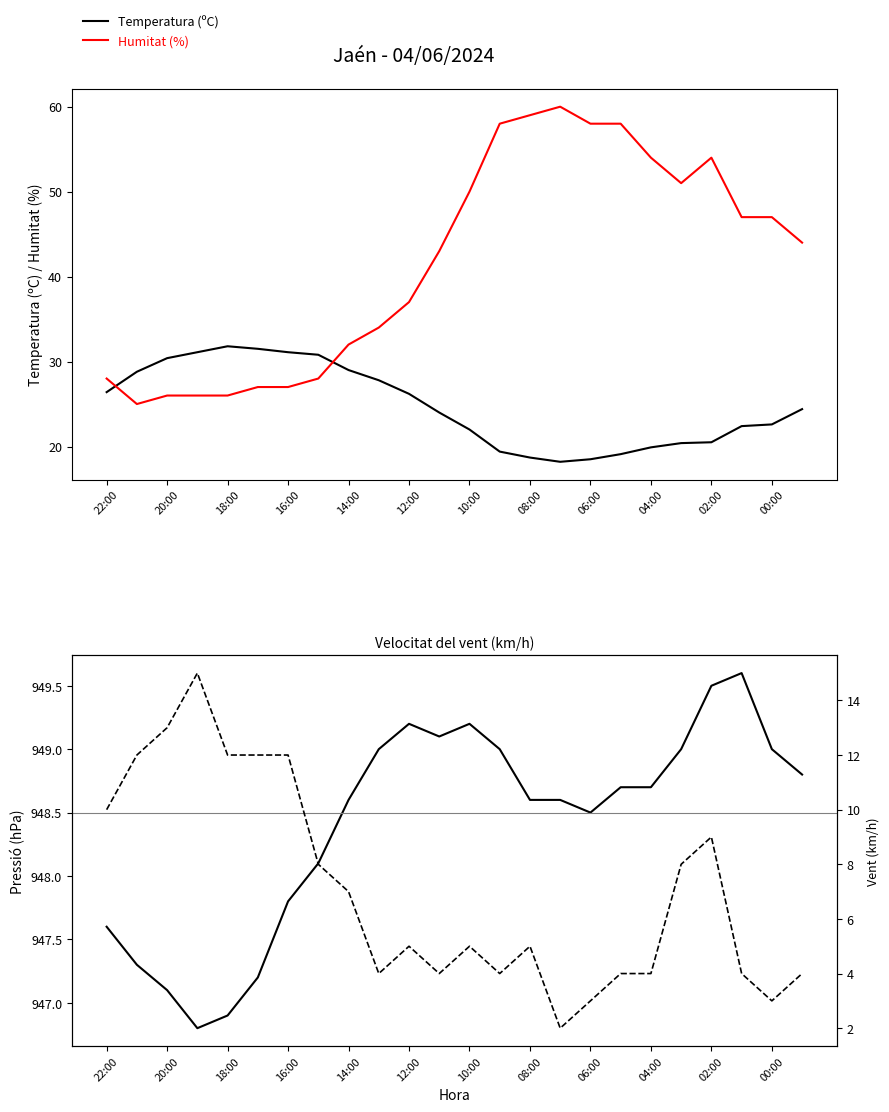

True or false: Humitat (%) has a value of 21.0 at 19.

False